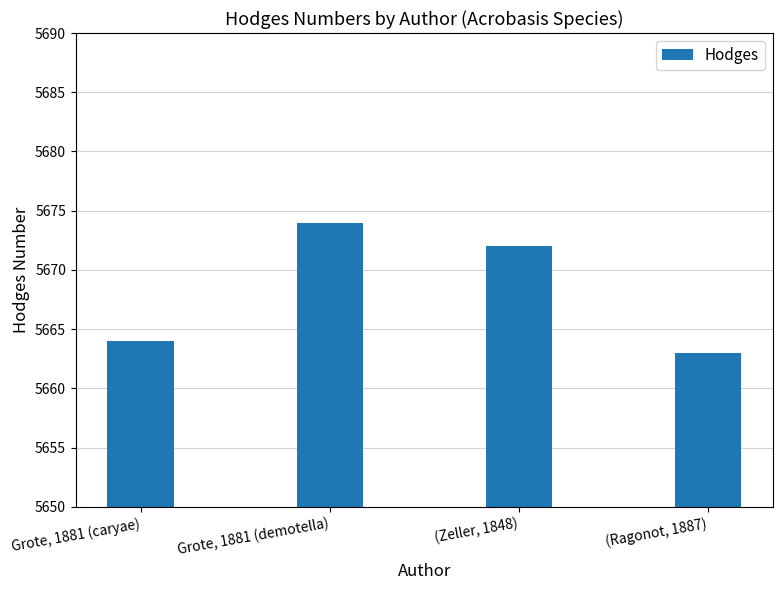

Approximately how many times larger is the value at (Ragonot, 1887) compared to Grote, 1881 (caryae)?

1.0